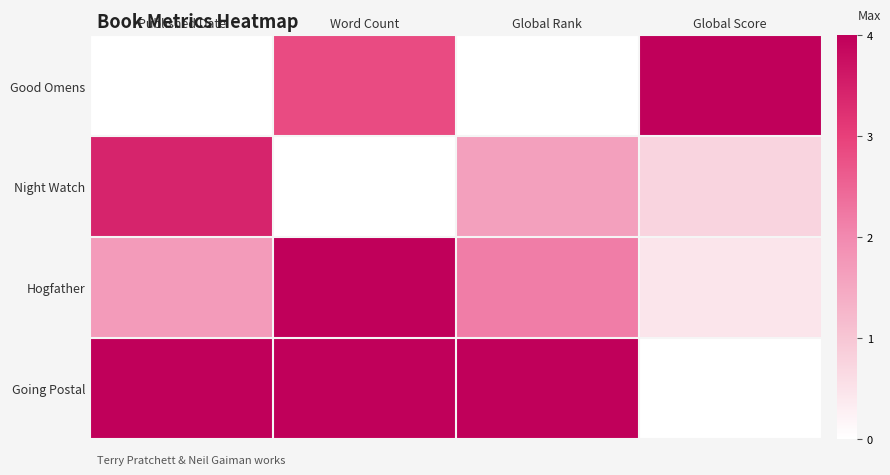

What is the total value across all series at Global Score?

1.3